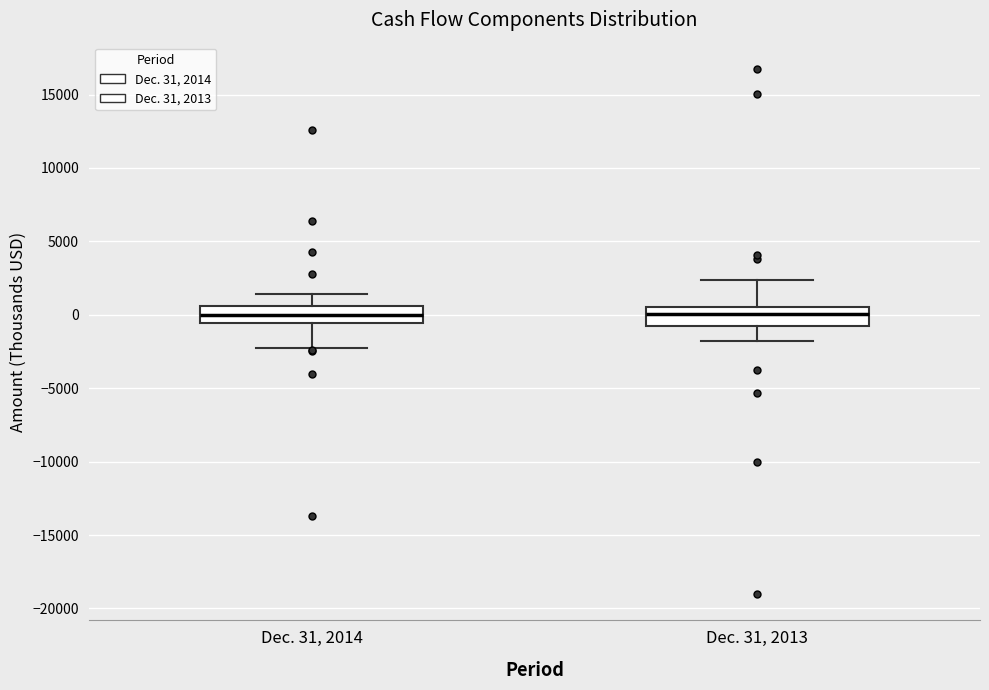

Reading left to right, transcribe this box plot: for each box, give where its median line is, the range the box spans, and where its two whiskers end, as read against the y-axis. The values are not printed on the chart, so give them approximately, as read against the axis.

Dec. 31, 2014: median 0, box -500 to 500, whiskers -2000 to 1500
Dec. 31, 2013: median 0, box -500 to 500, whiskers -2000 to 2500